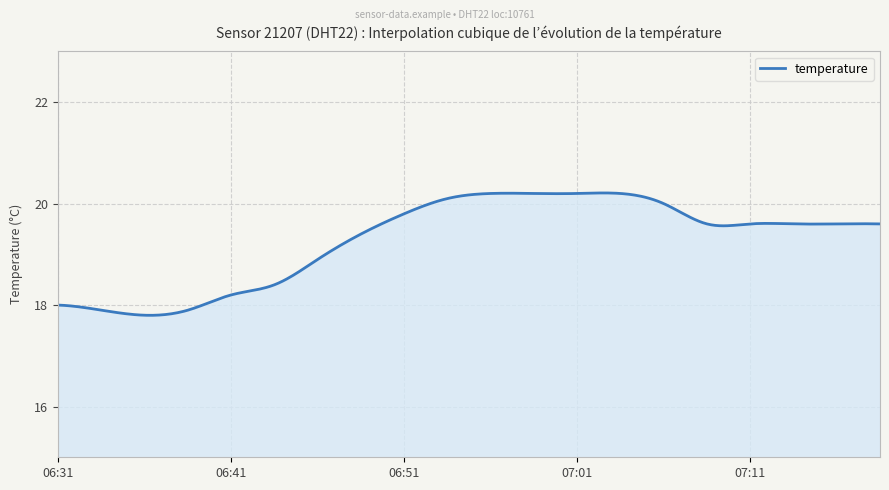

What is the greatest value displayed?

20.2